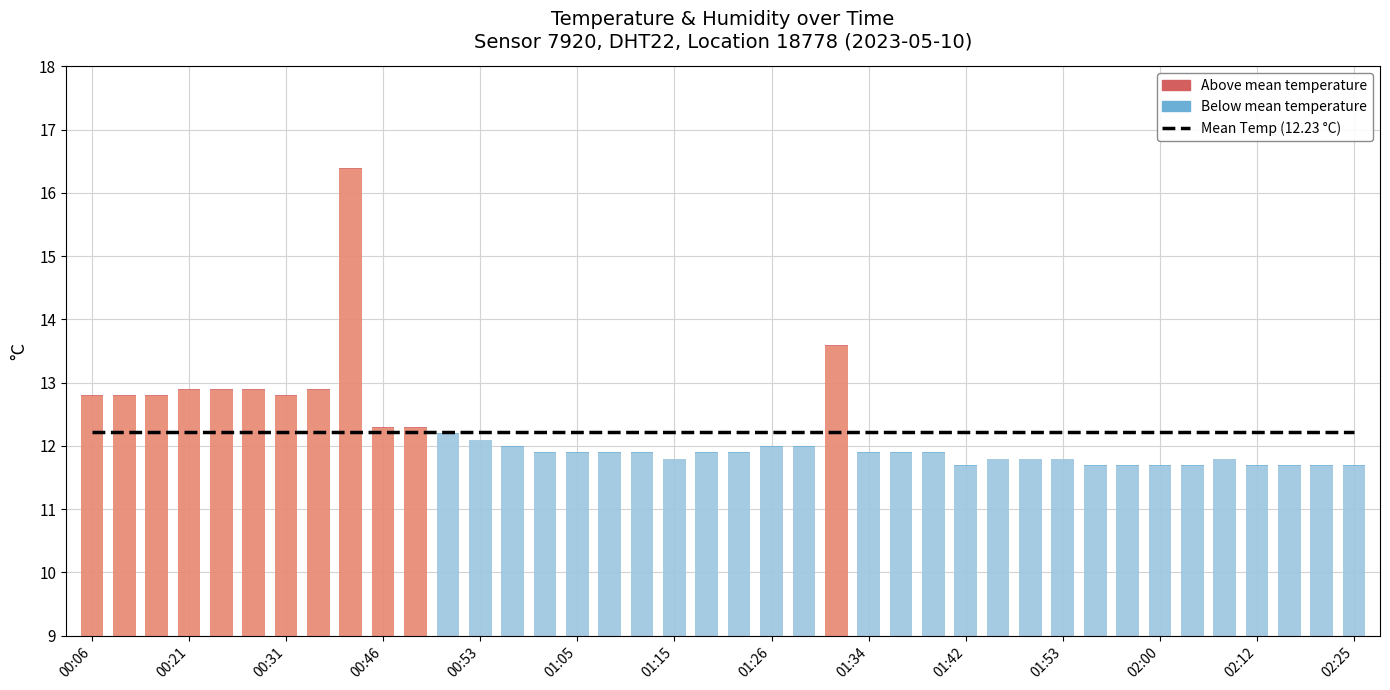

The value of Mean Temperature (12.23 °C) at 01:26 is 12.2. True or false?

True